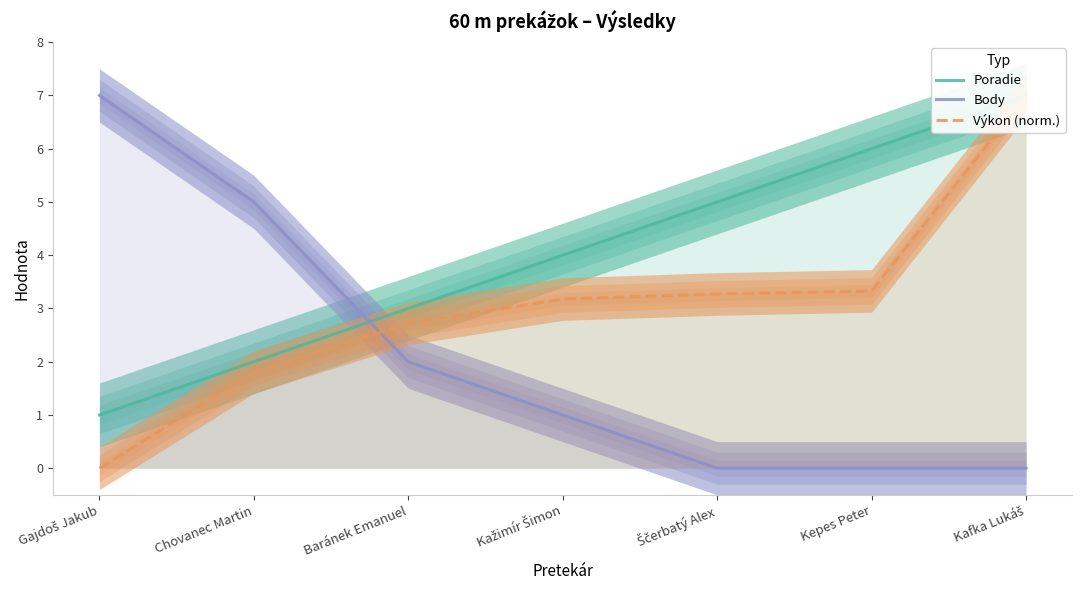

What is the sum of all Výkon (norm.) values?

21.3